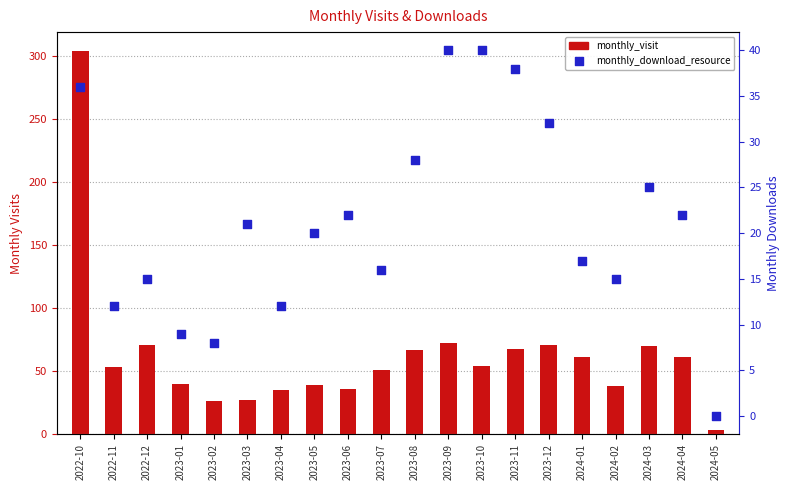

At how many categories does at least one series exceed 96?

1